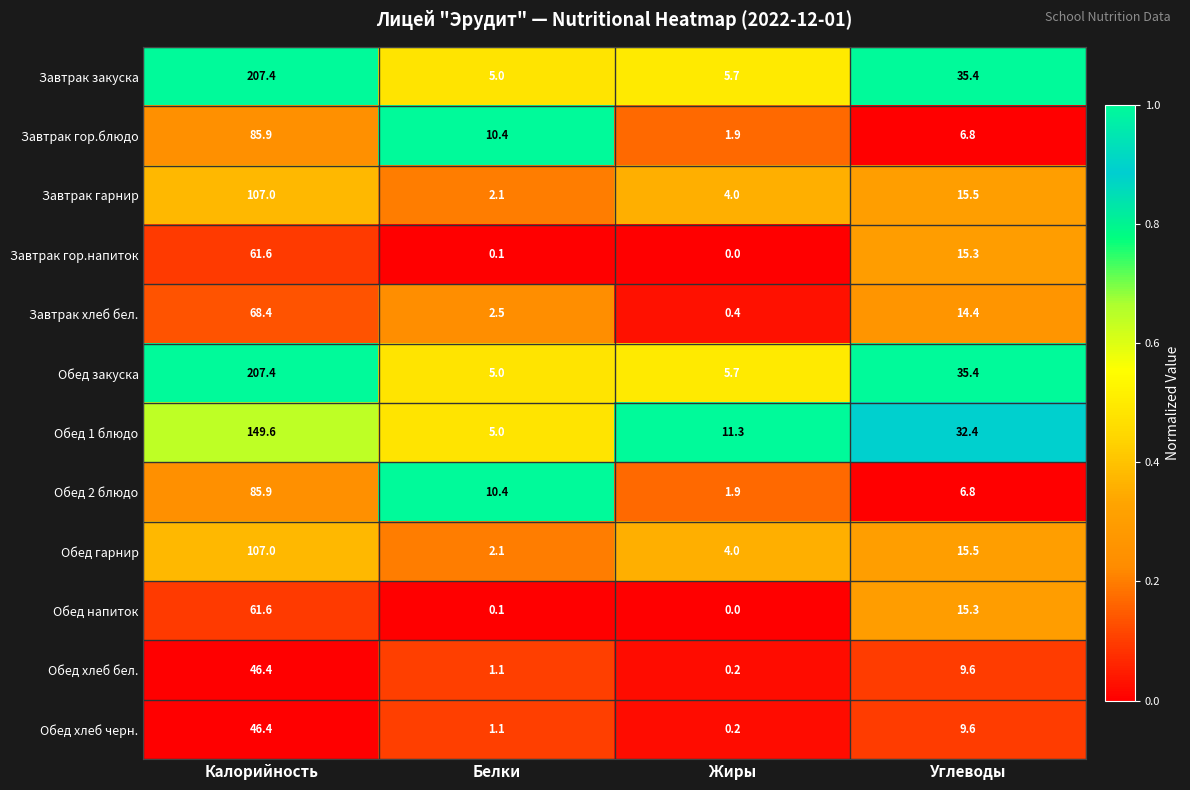

What is the spread (max minus min) of values at Углеводы?

28.6